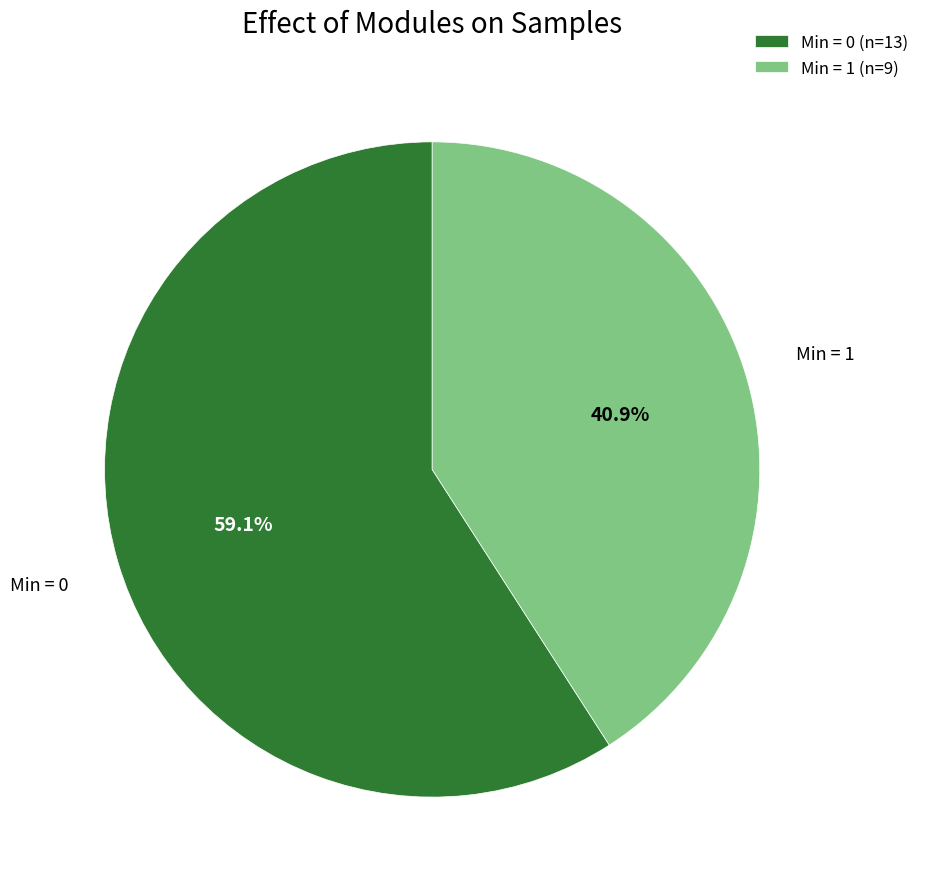

To the nearest percent, what is the difference between the largest and smallest slice percentages?

18%